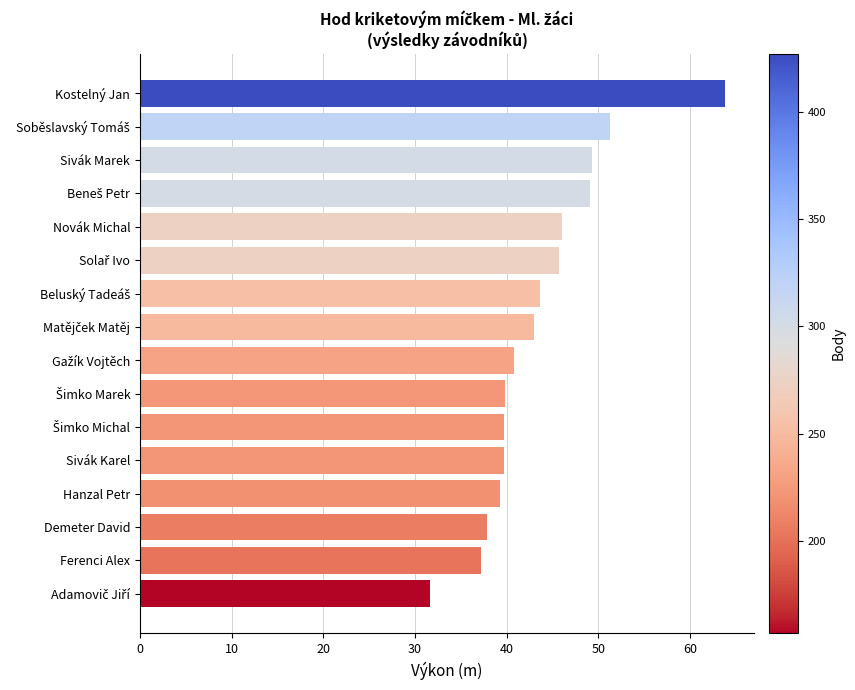

The chart shows a value of 63.8 at Kostelný Jan. True or false?

True